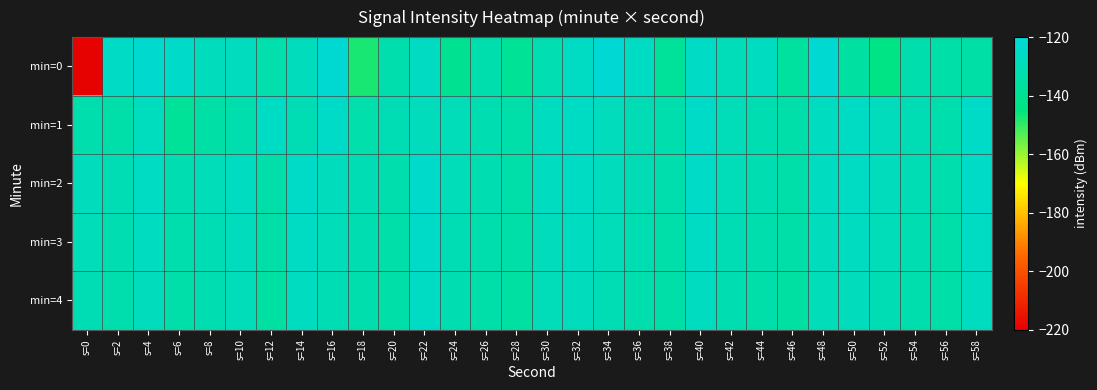

Which series has the largest total across all categories?

min=2